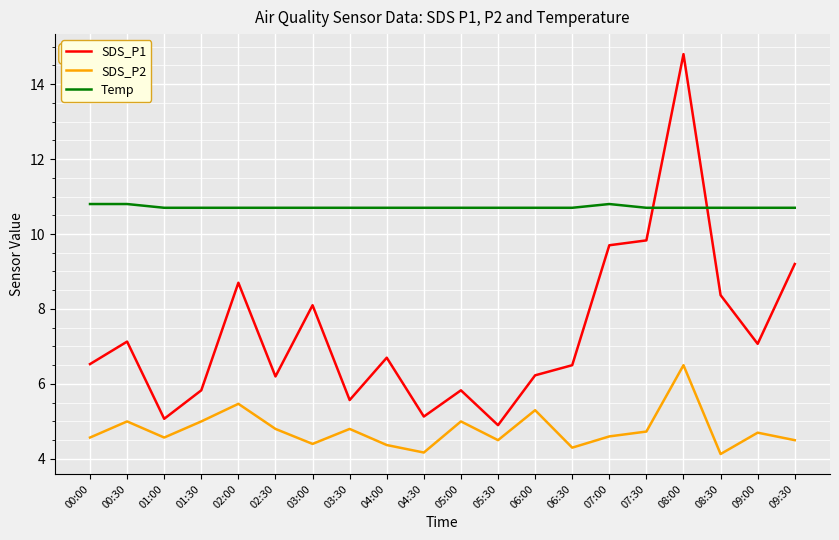

Is the value of Temp at 07:30 greater than the value of SDS_P2 at 08:00?

Yes